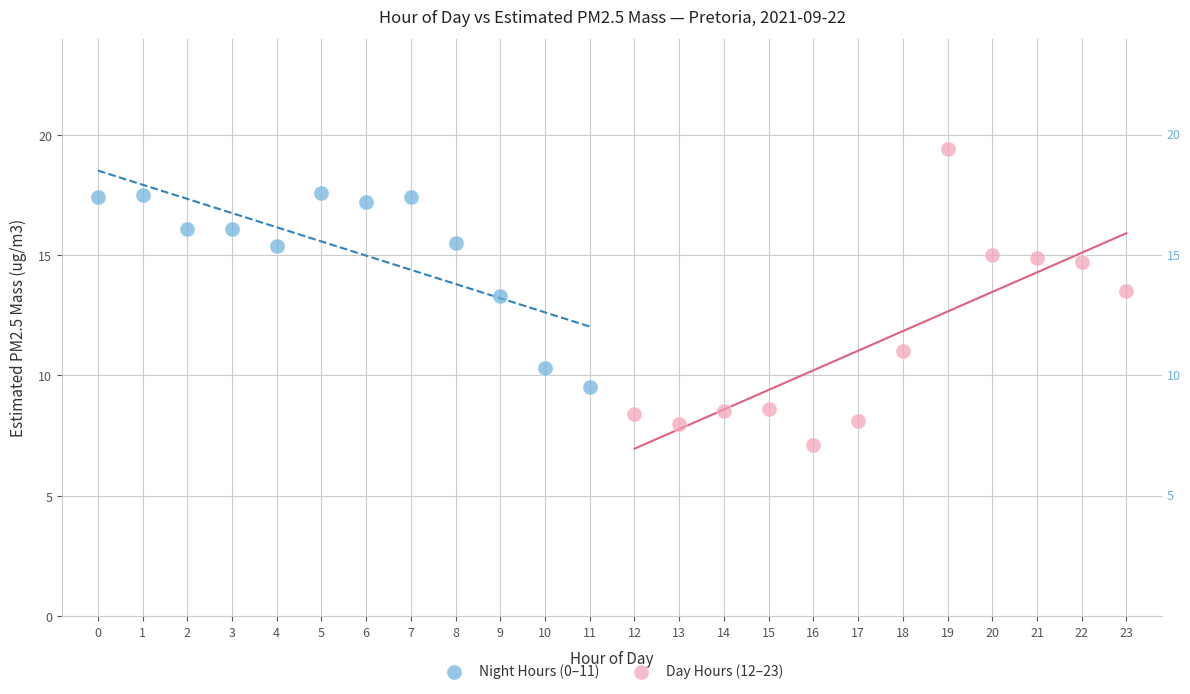

Which series contains the highest Y value?

Day Hours (12–23)